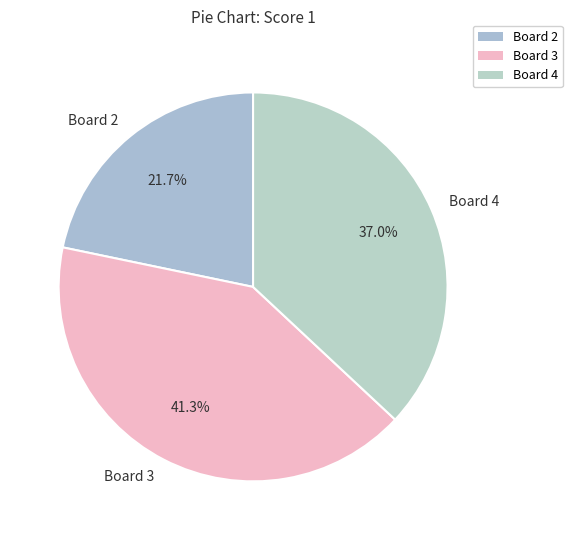

Rank the categories by value from highest to lowest.

Board 3, Board 4, Board 2